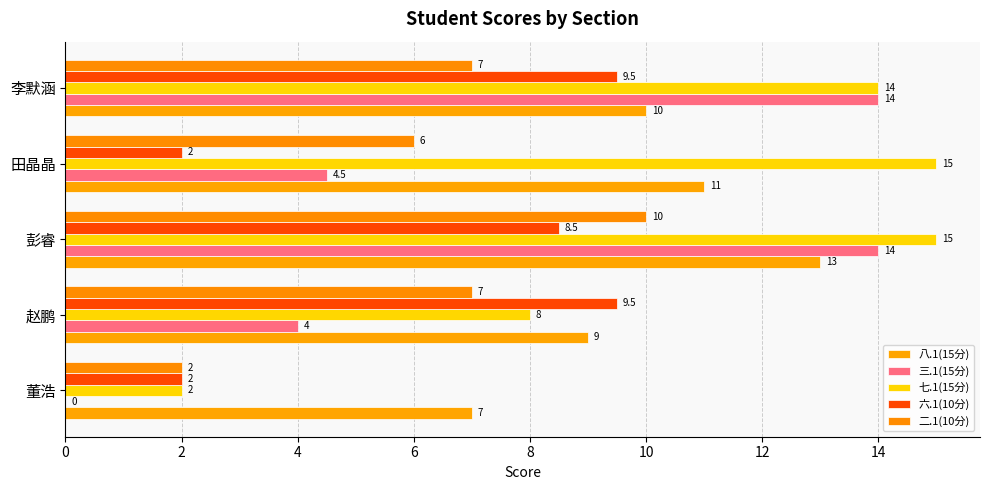

How many positive values does the 三.1(15分) series have?

4